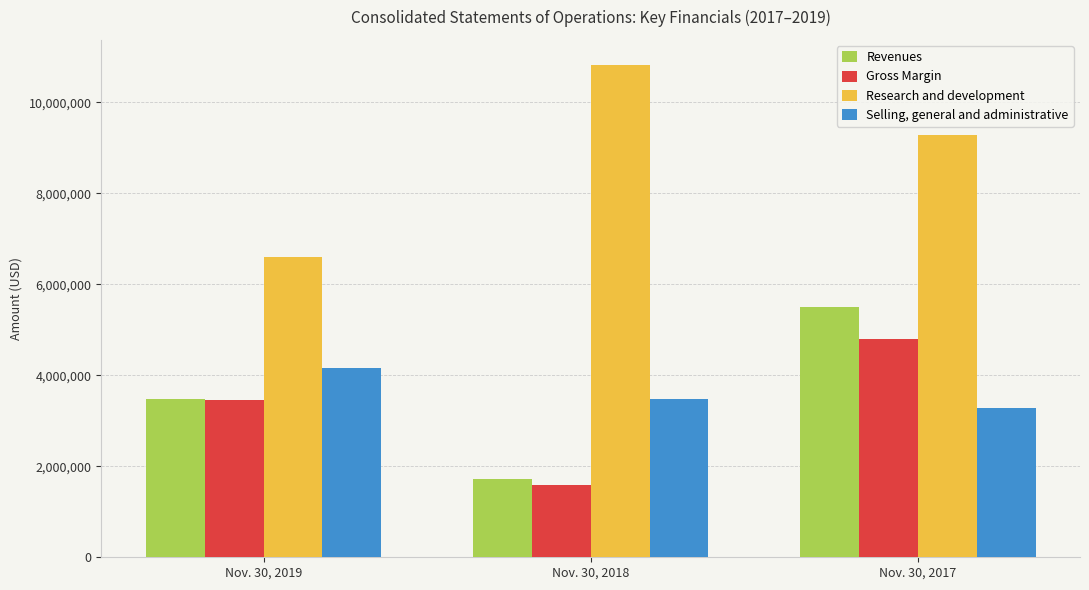

How many Research and development values are between 6608794 and 10827293?

3